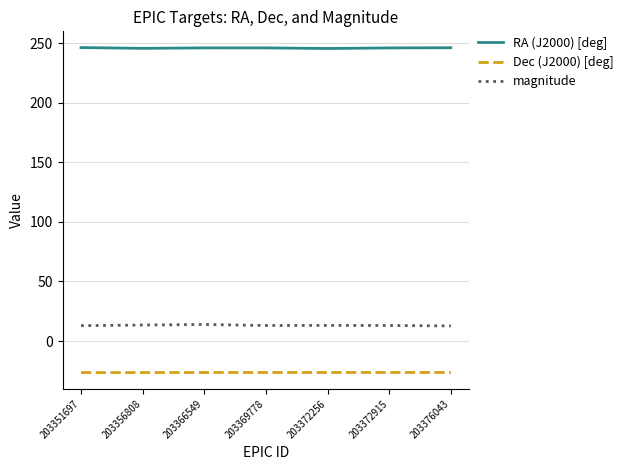

What is the difference between the maximum and minimum values in the magnitude series?

1.2